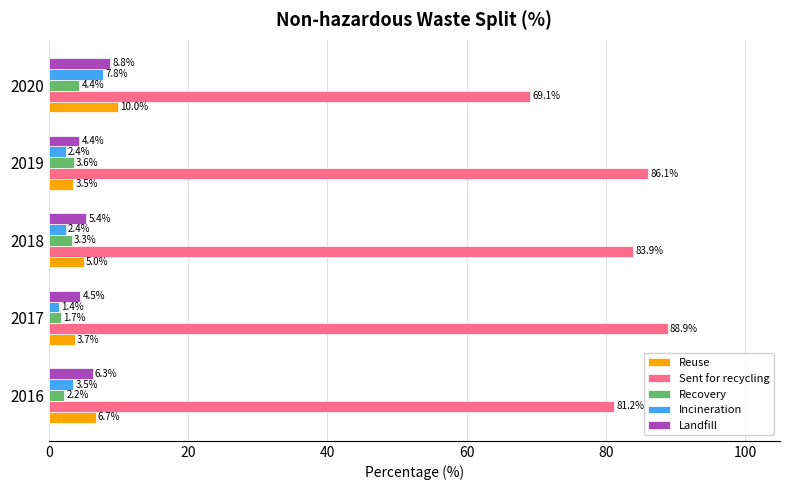

What is the average value of the Incineration series?

3.5